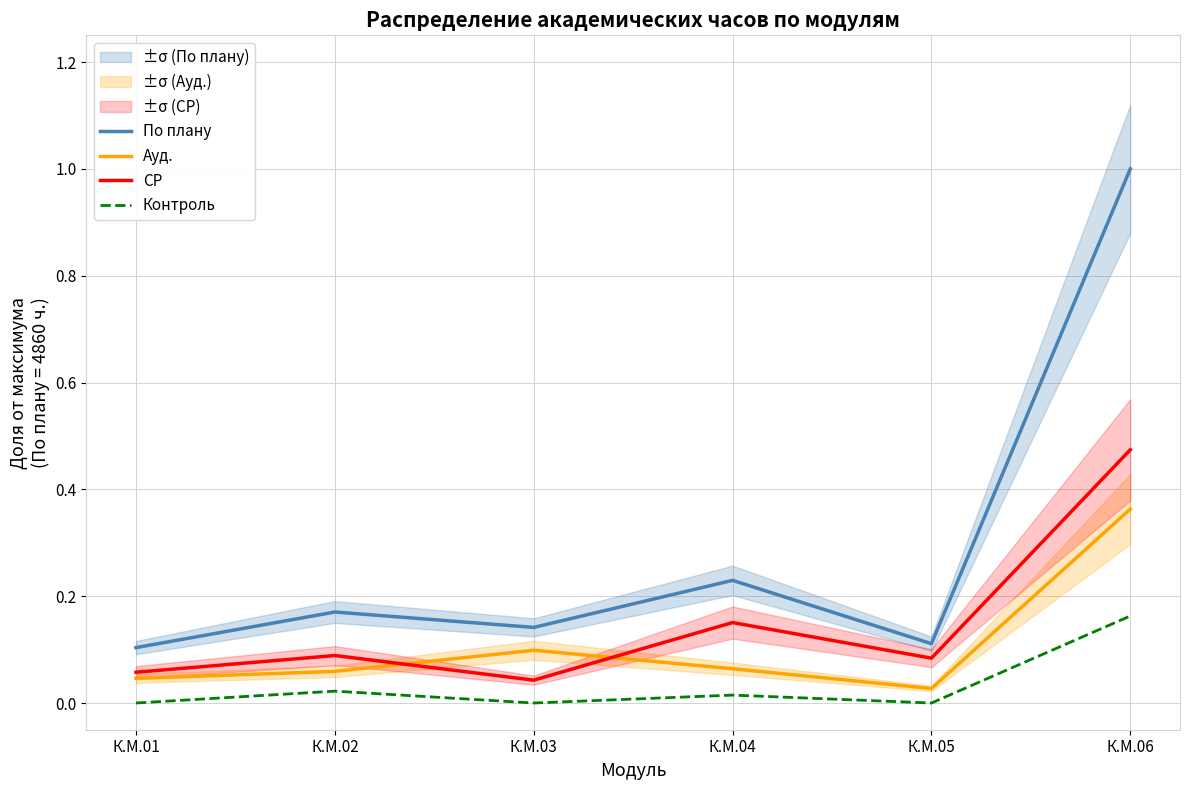

How many lines are shown in the chart?

4